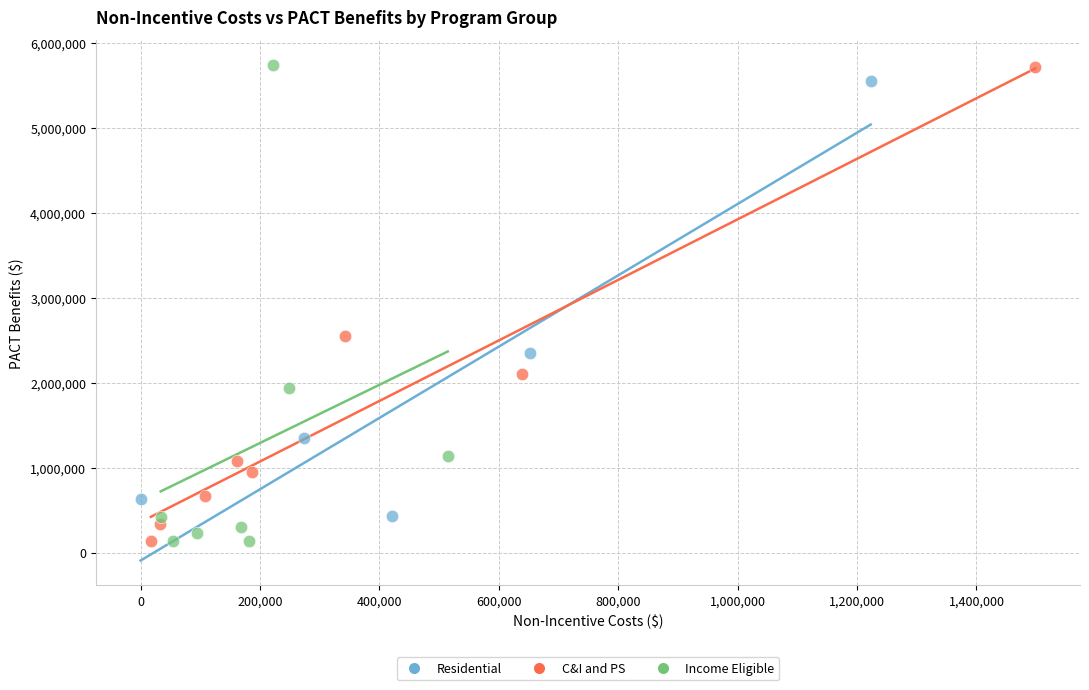

What are all the series names shown in the legend?

Residential, C&I and PS, Income Eligible